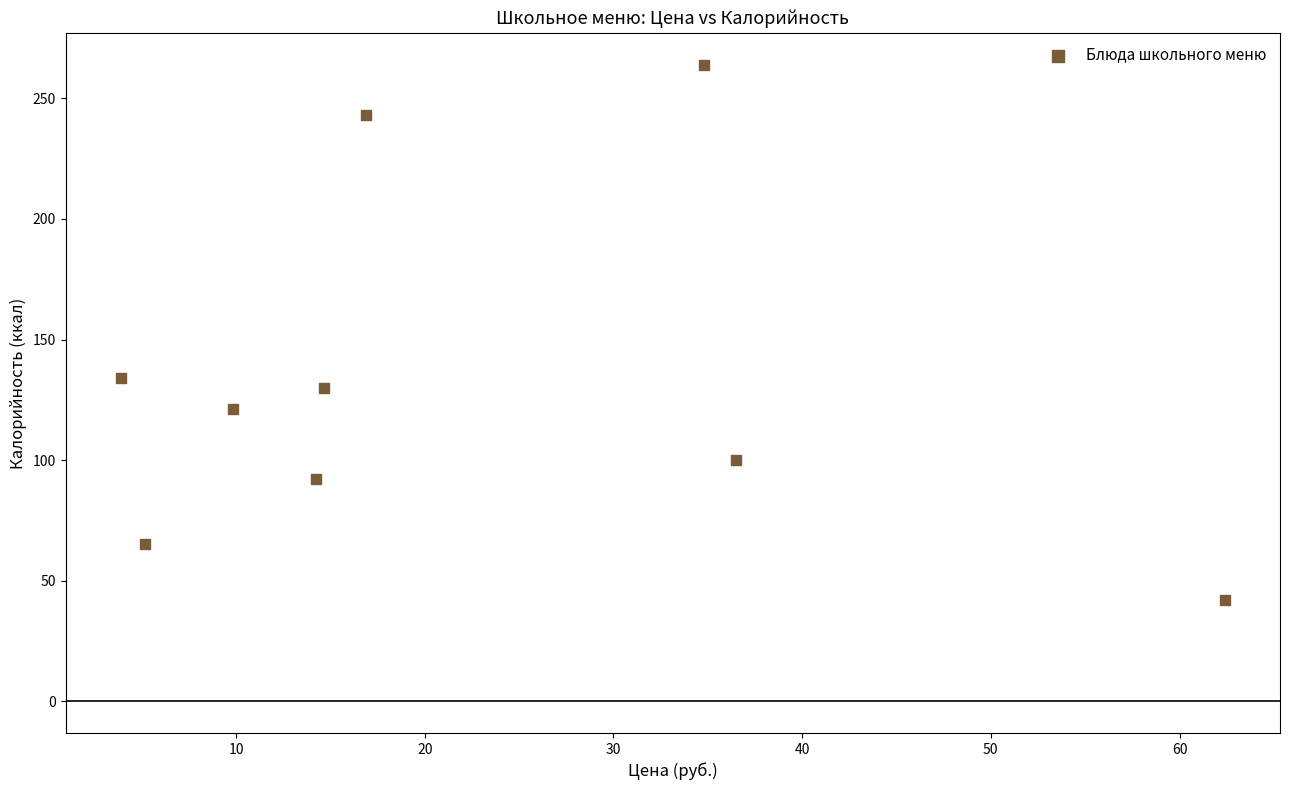

What Y value in the scatter plot is closest to 153?

134